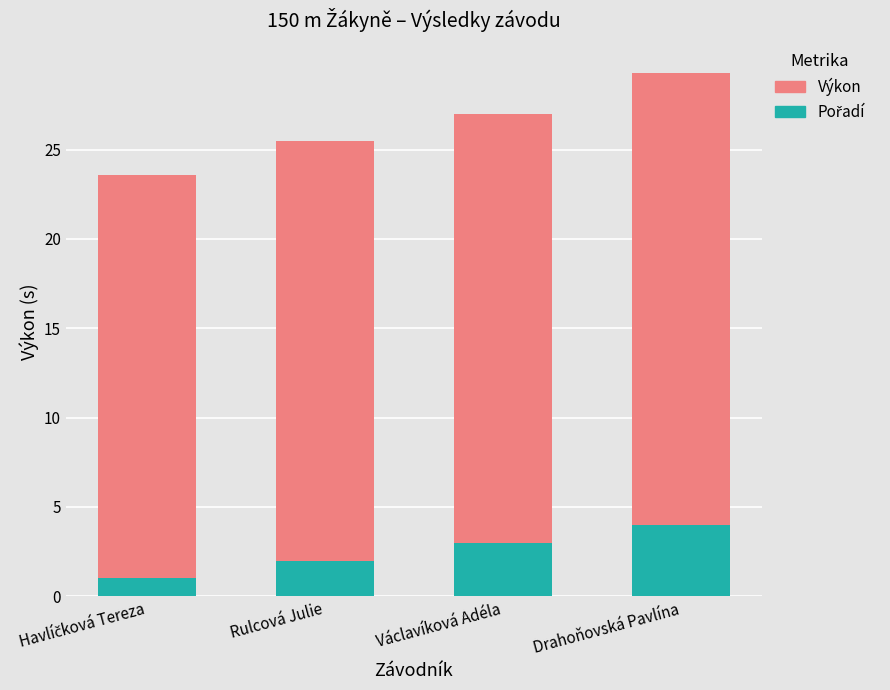

What is the total value across all series at Václavíková Adéla?

27.0